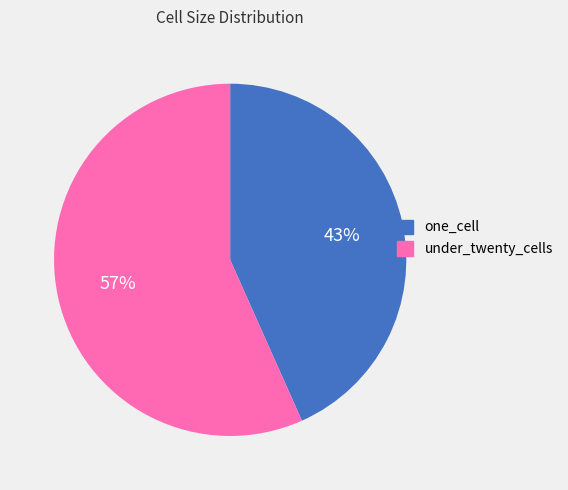

The under_twenty_cells slice represents 57% of the pie. True or false?

True